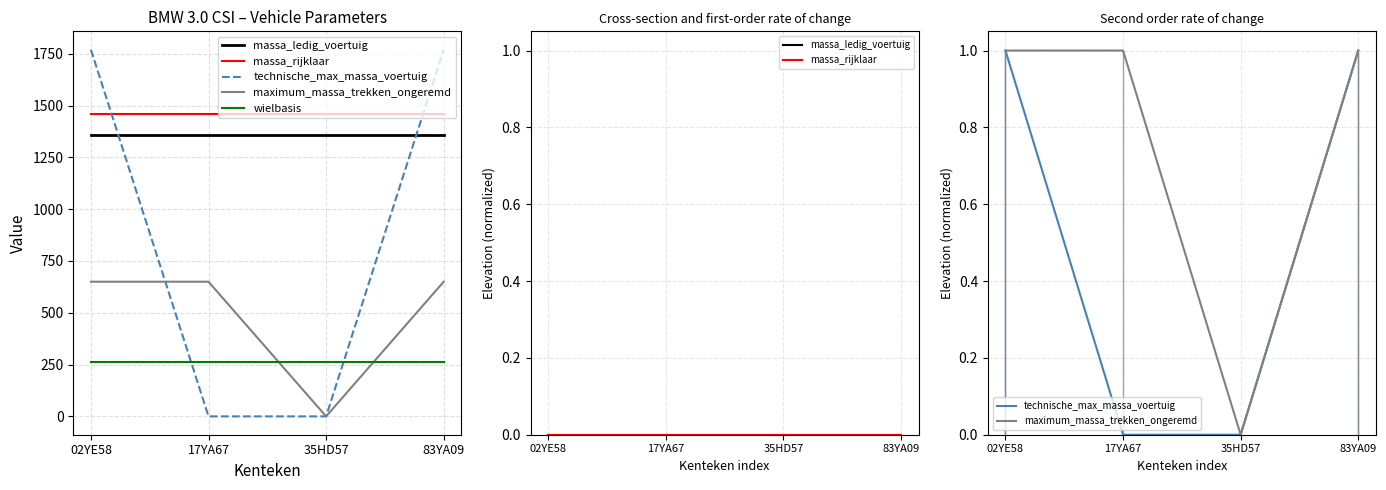

Does the chart display data point markers on the line(s)?

No